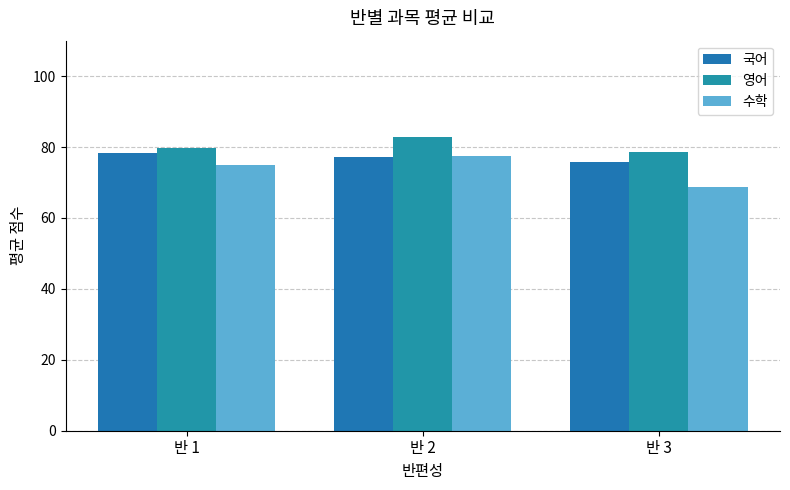

What are all the series names shown in the legend?

국어, 영어, 수학